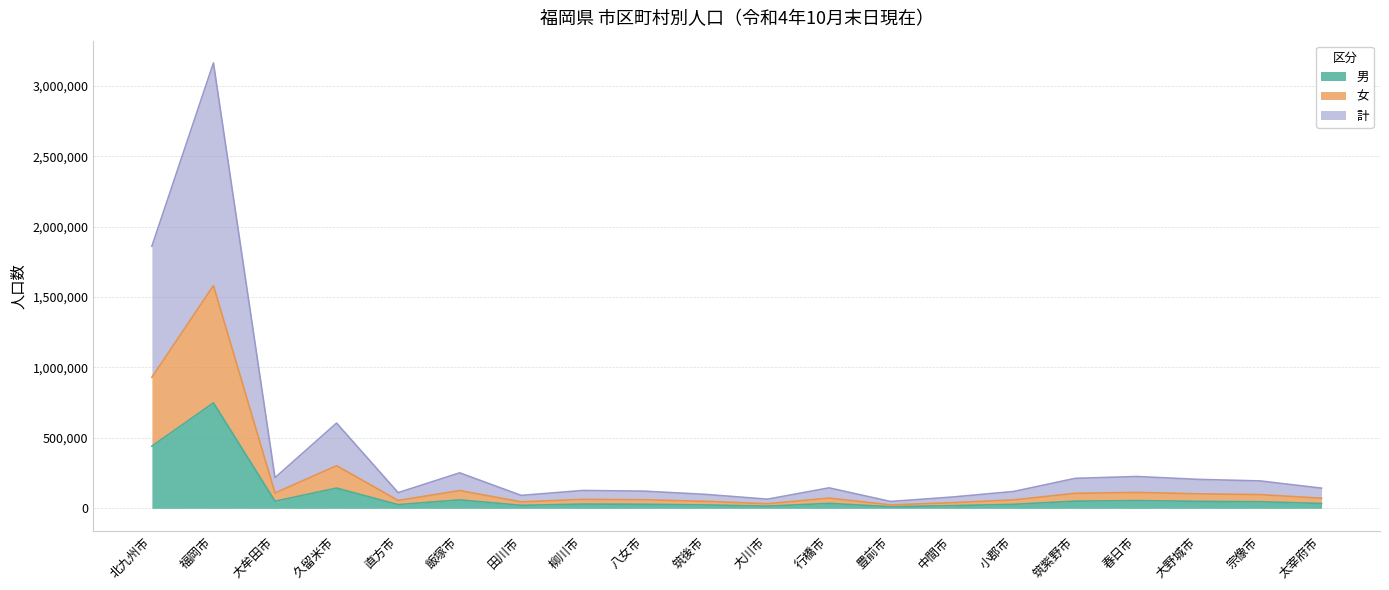

How many categories are shown in the chart?

20